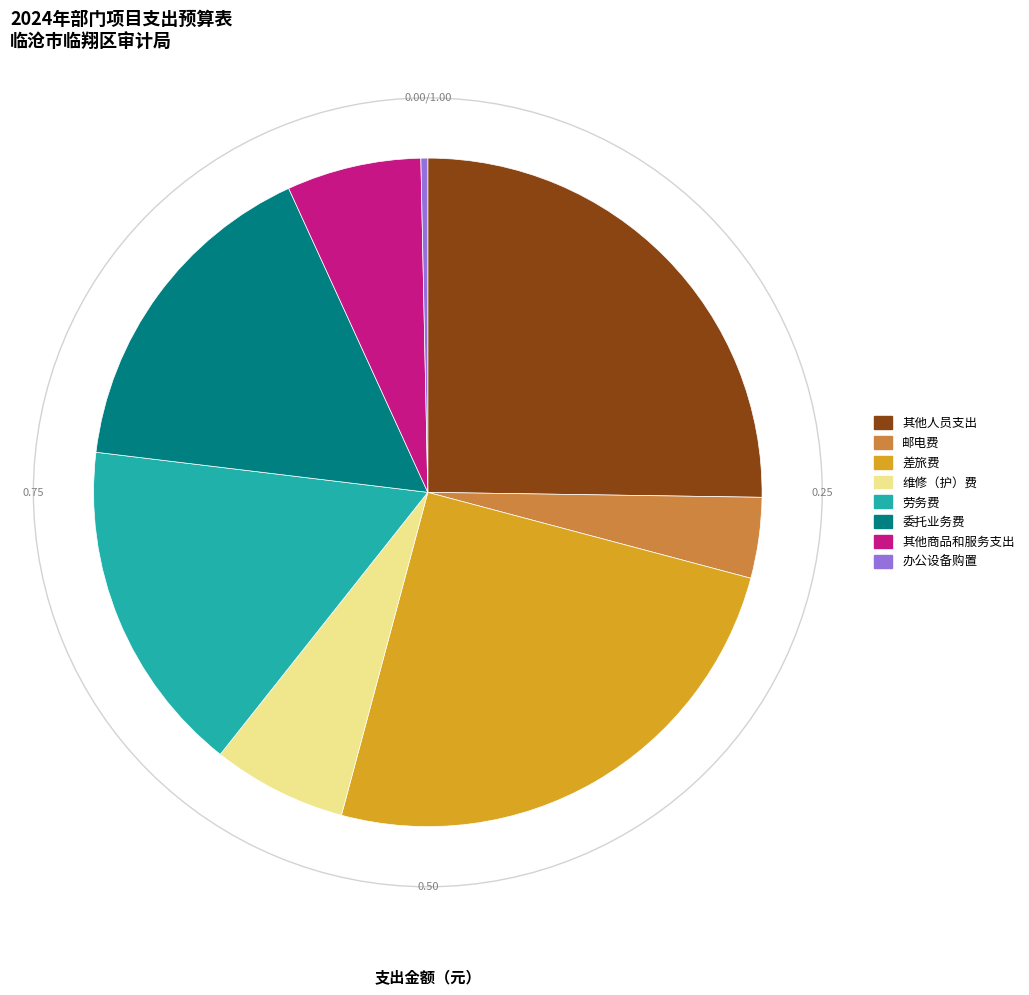

Is the sum of 其他人员支出 and 邮电费 greater than half?

No